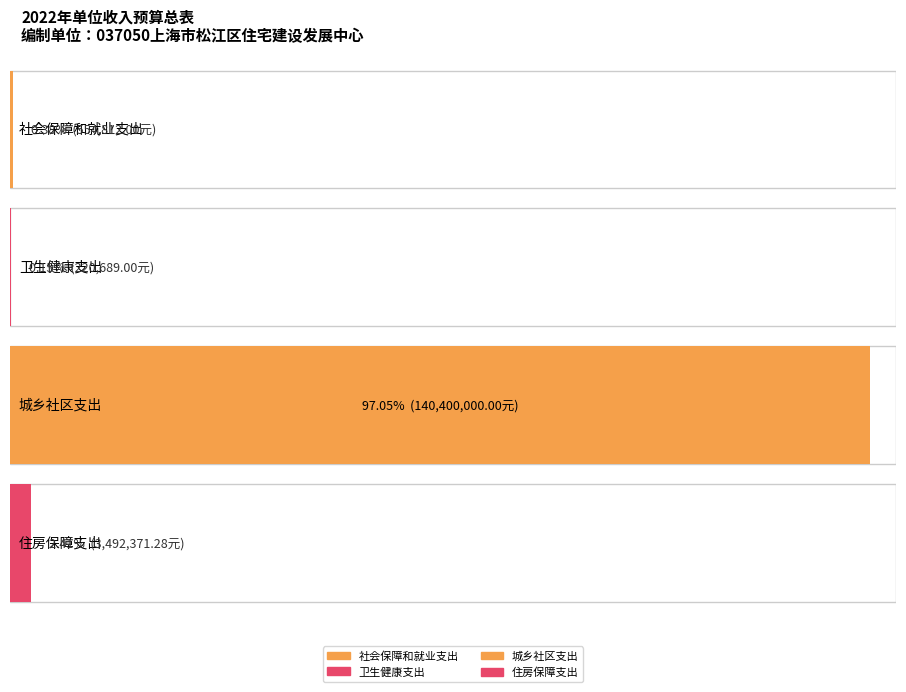

Reading left to right, list all the values displayed in this chart.

社会保障和就业支出=554812.0	卫生健康支出=220689.0	城乡社区支出=140400000.0	住房保障支出=3492371.3